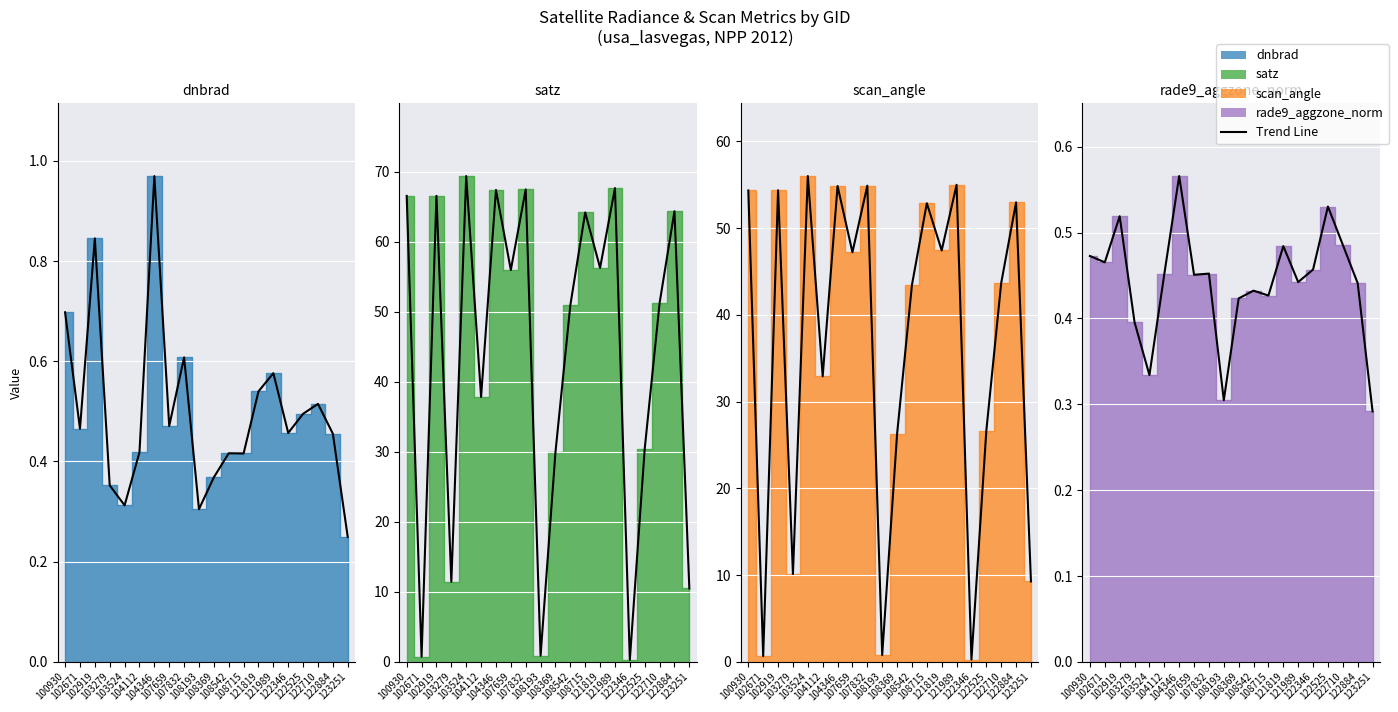

What is the difference between the maximum and second lowest values in the satz line series?

68.6